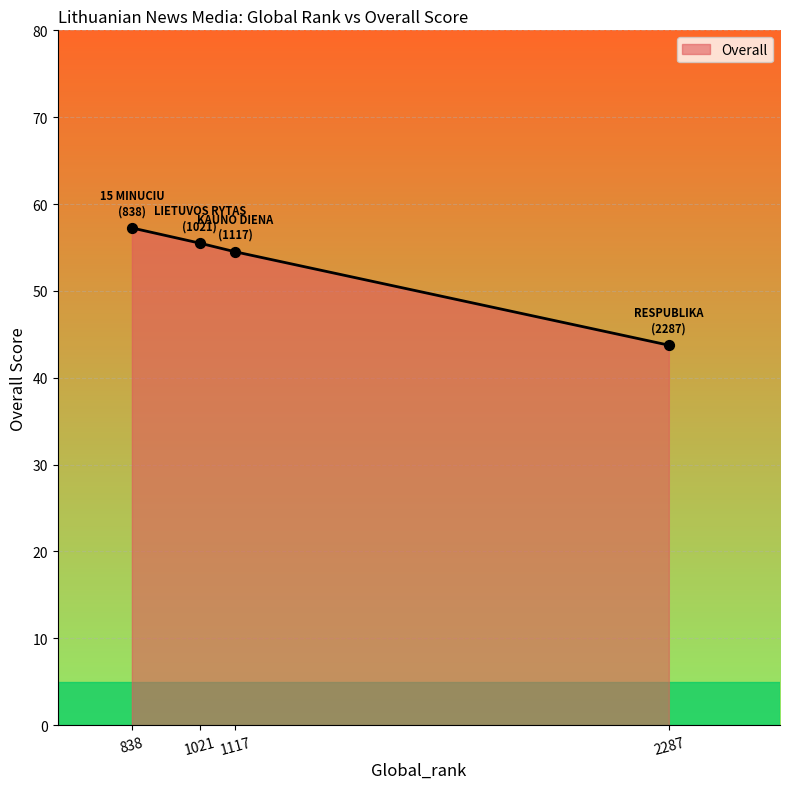

Which has a higher value, 1117 or 2287?

1117